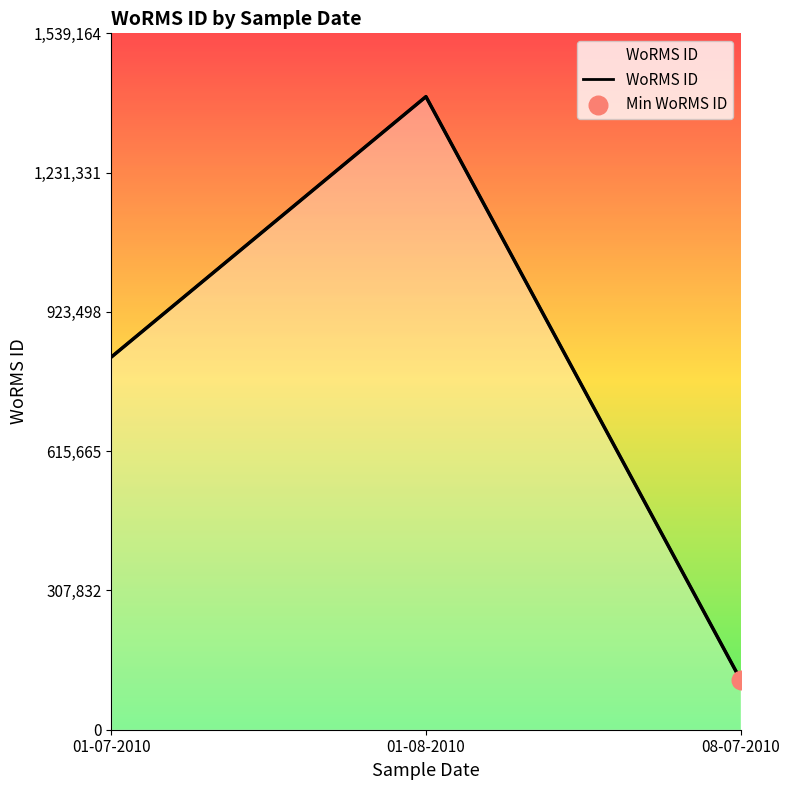

Which has a higher value, 01-08-2010 or 08-07-2010?

01-08-2010